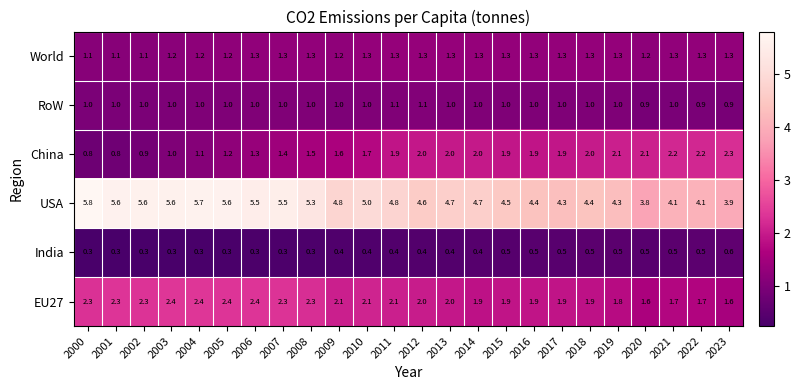

Which series has the widest spread of values?

USA